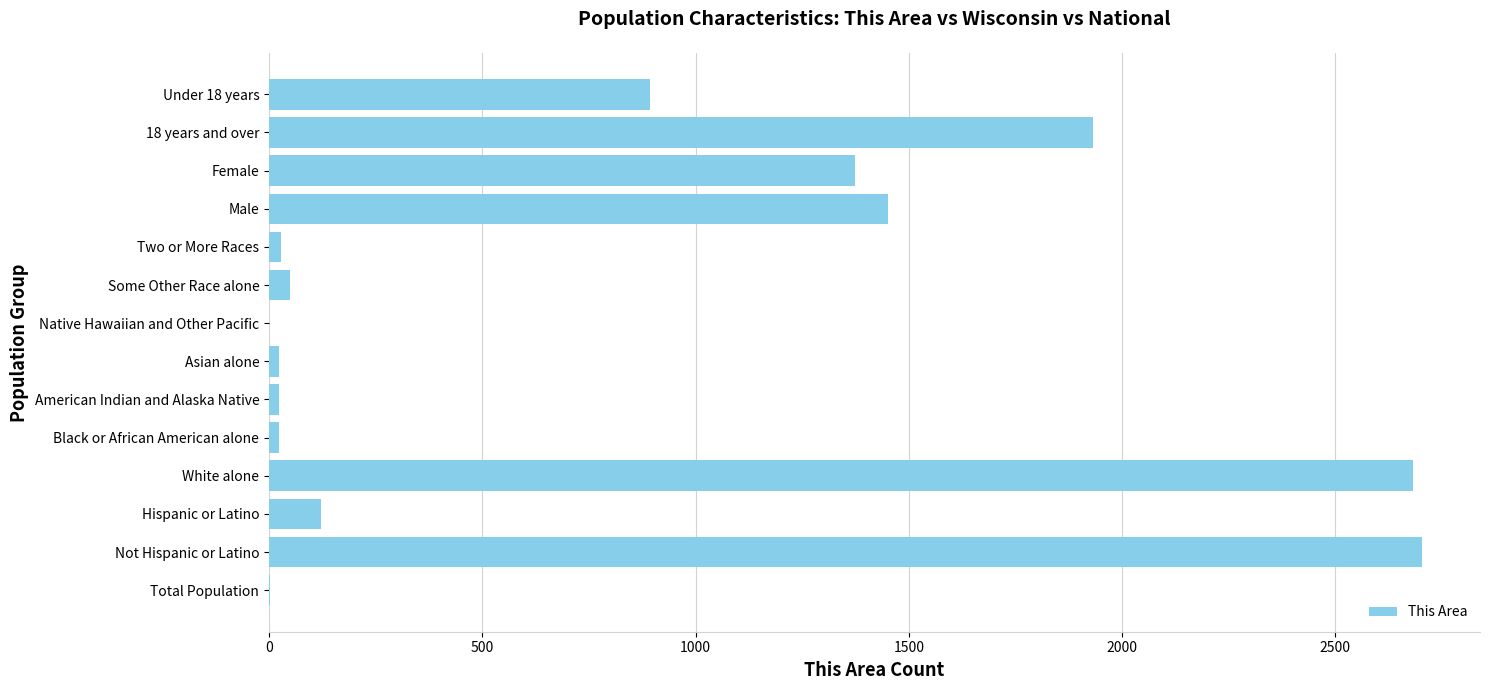

How many series are shown in this chart?

1